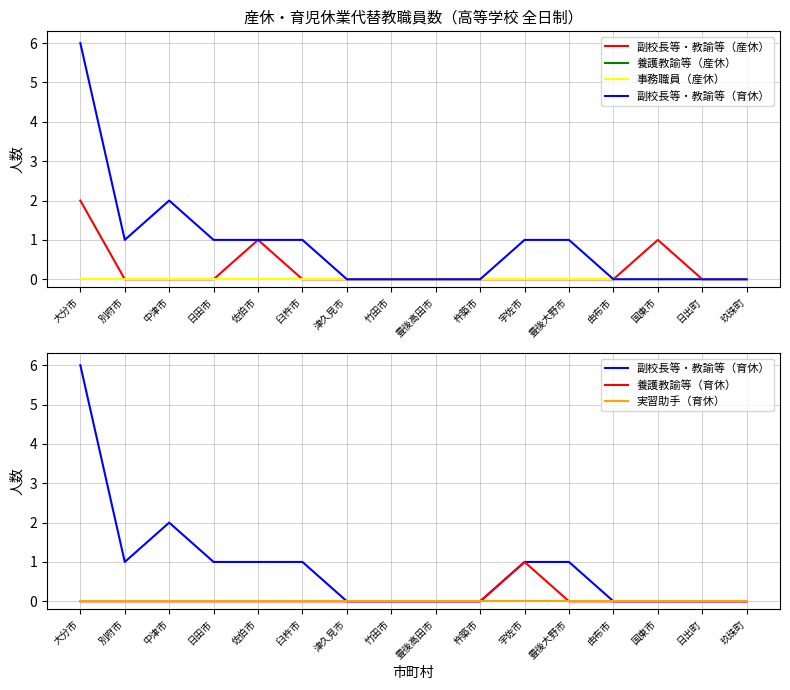

Is it true that 実習助手（育休） equals 0 at 日出町?

True